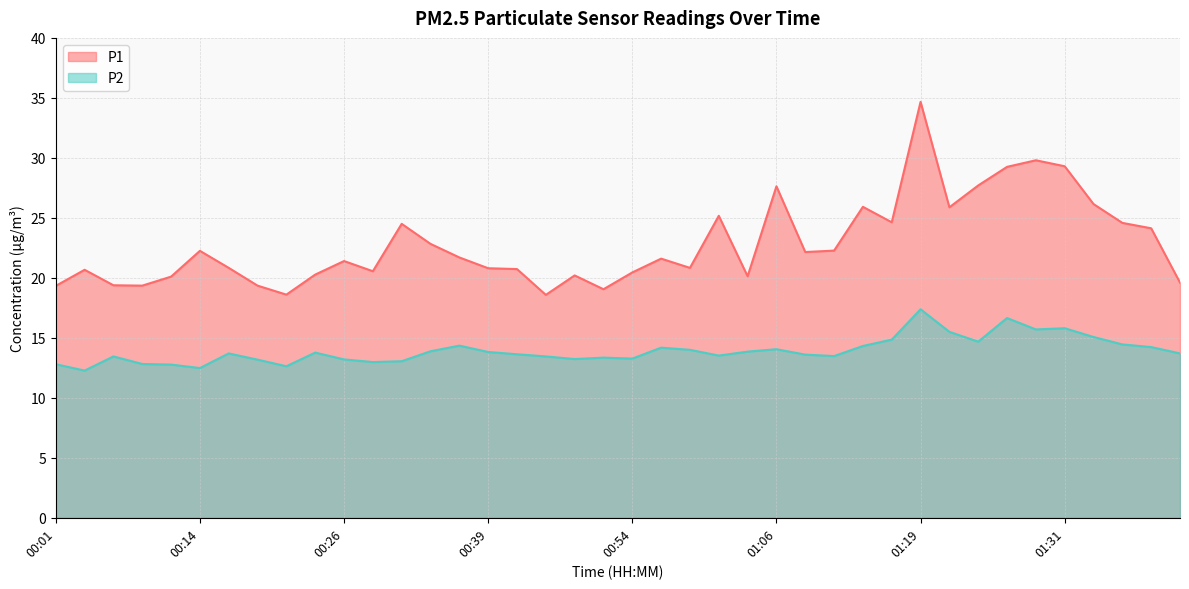

Rank the series by their average value, from highest to lowest.

P1, P2